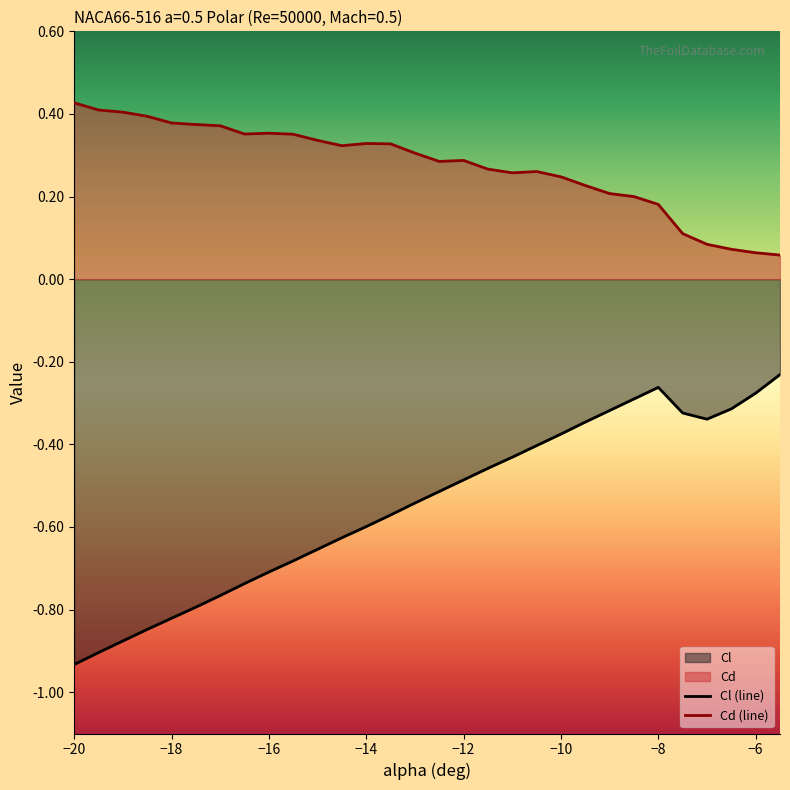

How many series are shown in this chart?

2